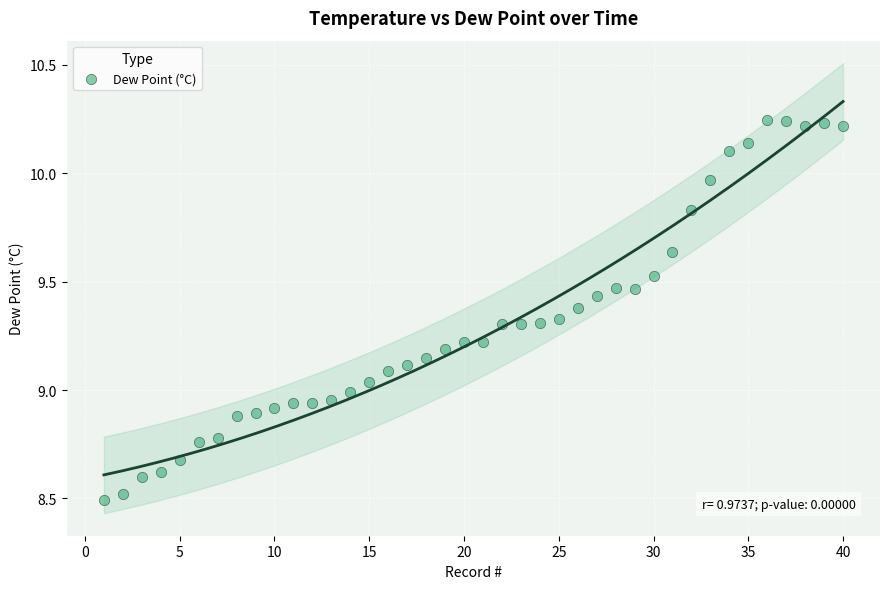

What is the range of Y values (max minus min)?

1.8